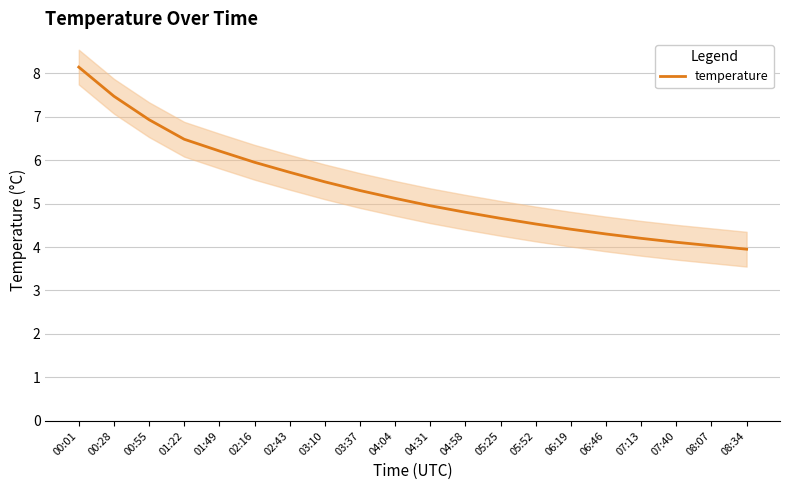

What is the label of the 9th point from the left?

03:37